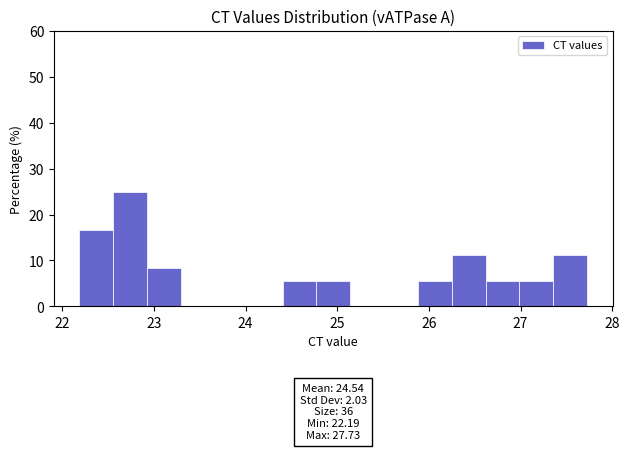

Around what value on the x-axis is the tallest bar? Give the approximate position of its centre, as read against the axis.

22.7